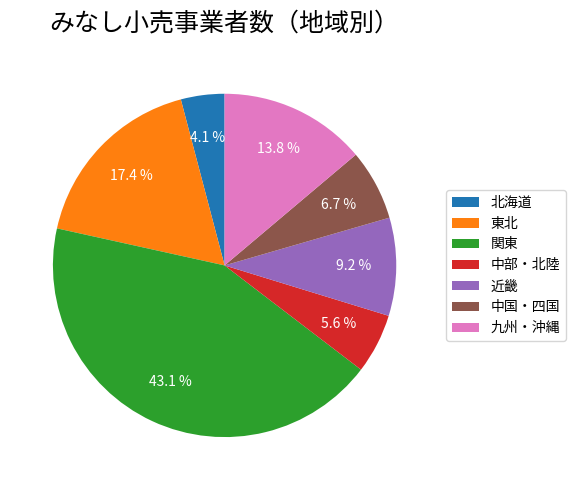

Rank the categories by value from highest to lowest.

関東, 東北, 九州・沖縄, 近畿, 中国・四国, 中部・北陸, 北海道